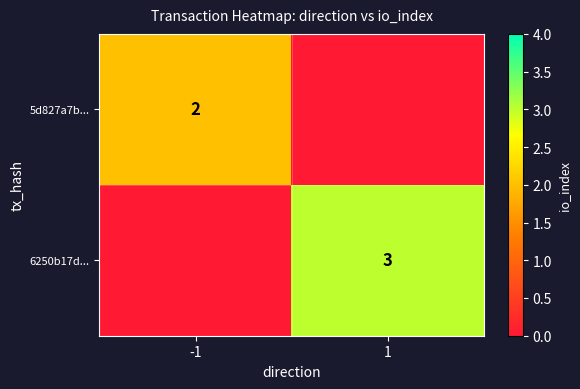

What is the total value across all series at -1?

2